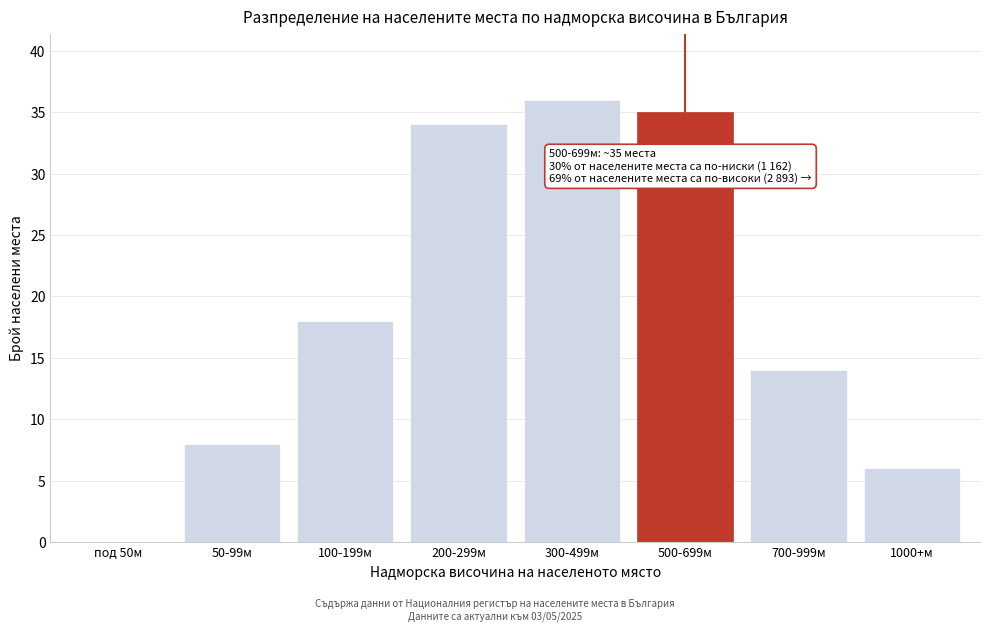

Reading left to right, transcribe all the data shown in this chart.

под 50м=0	50-99м=8	100-199м=18	200-299м=34	300-499м=36	500-699м=35	700-999м=14	1000+м=6